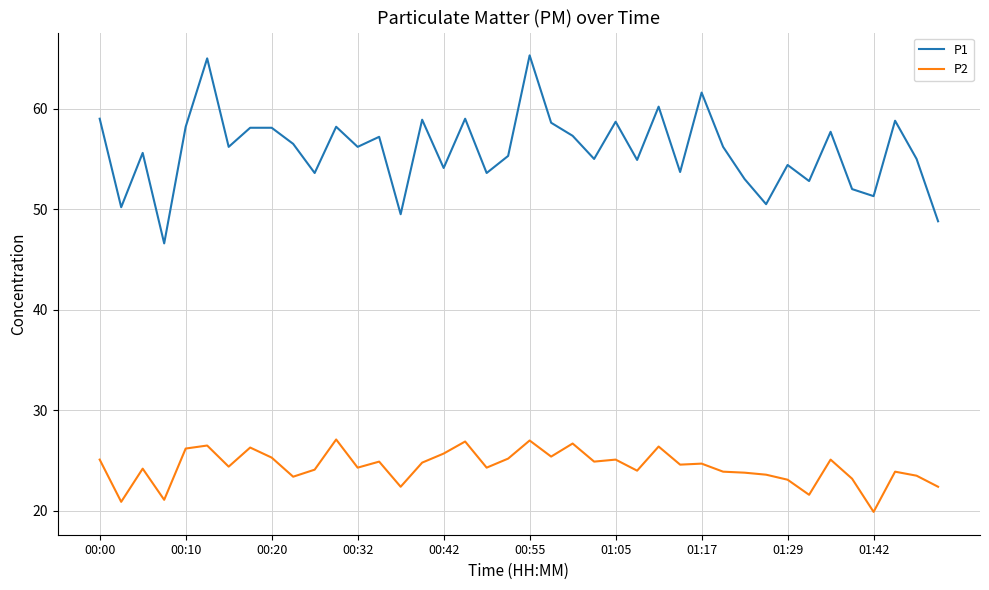

What is the lowest value of the P1 series?

46.6